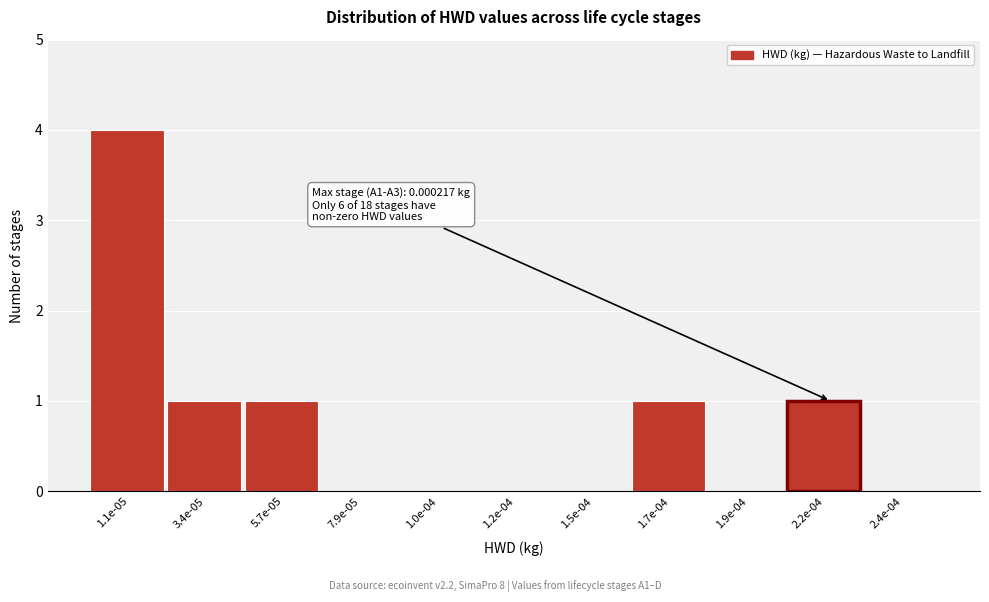

What is the maximum value shown in the chart?

4